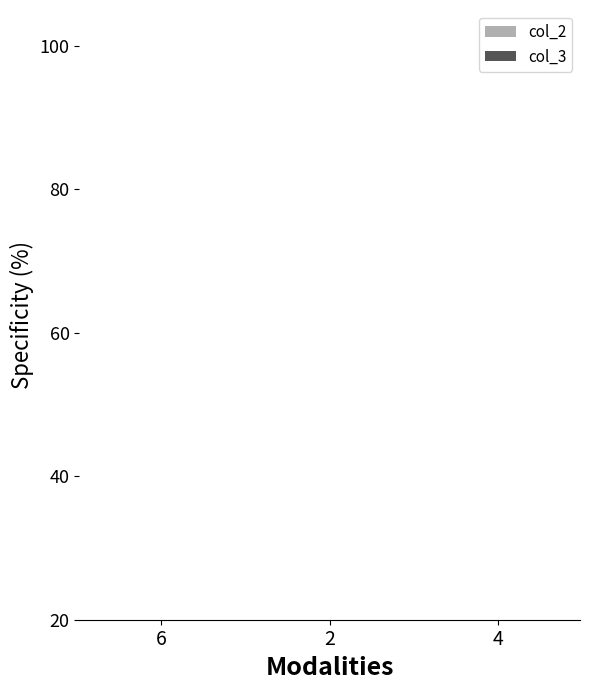

Which series has the widest spread of values?

col_2